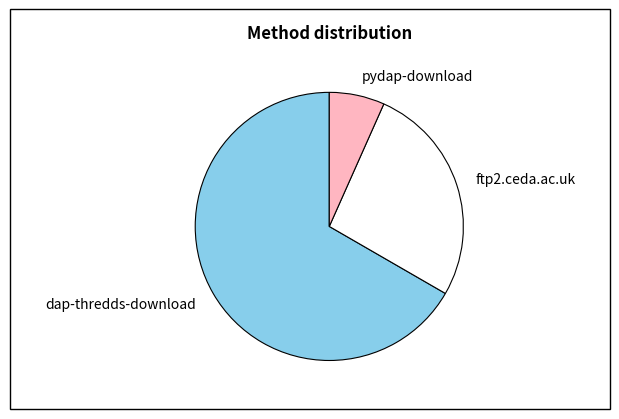

Is there a majority slice in this chart?

Yes